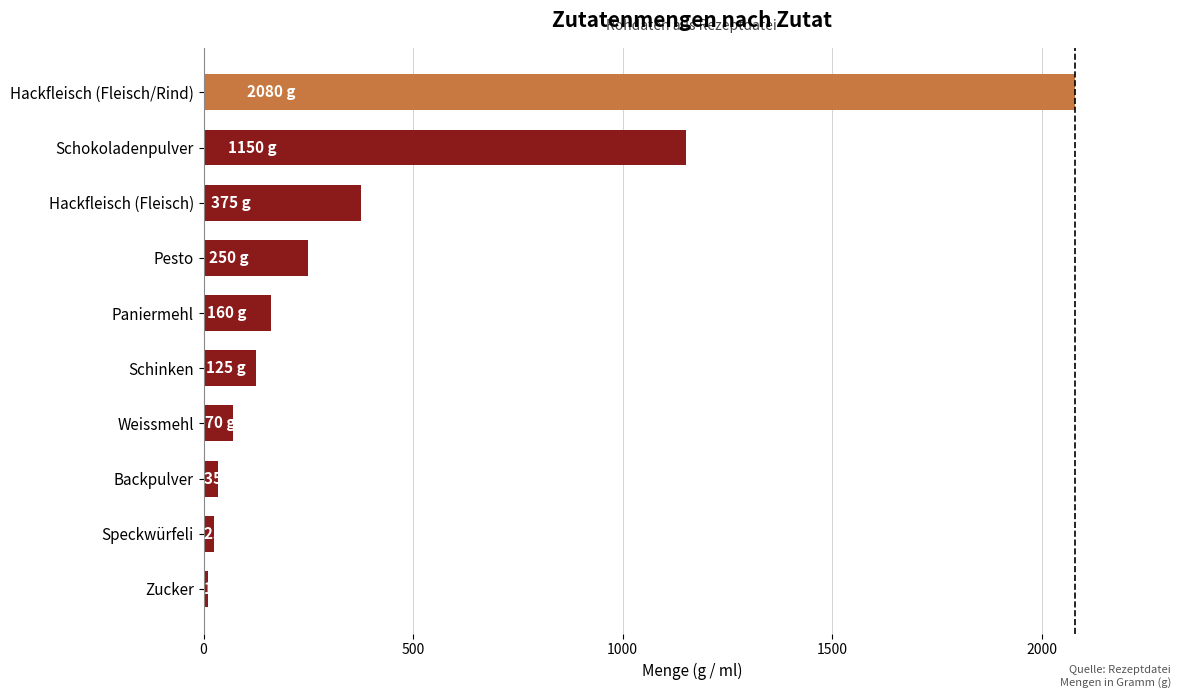

Read the value at Paniermehl.

160